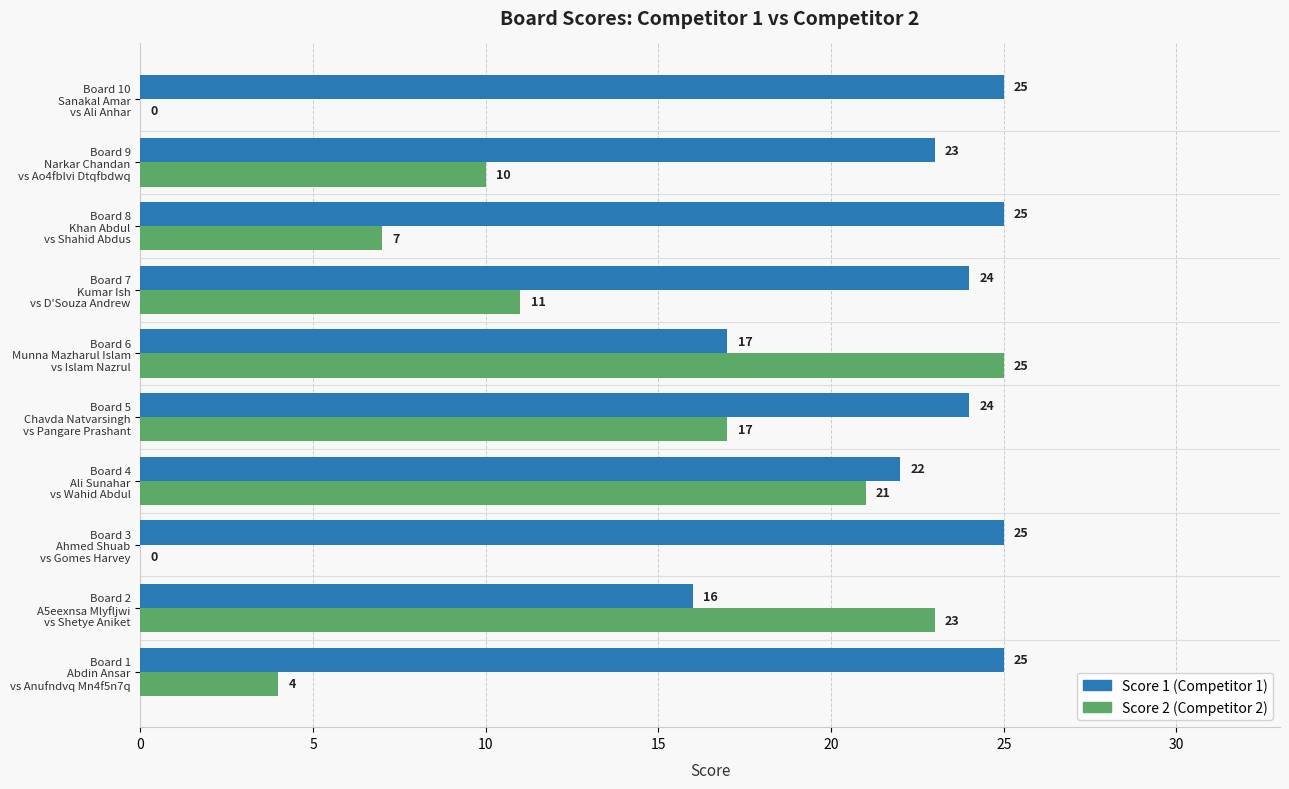

How many series are shown in this chart?

2